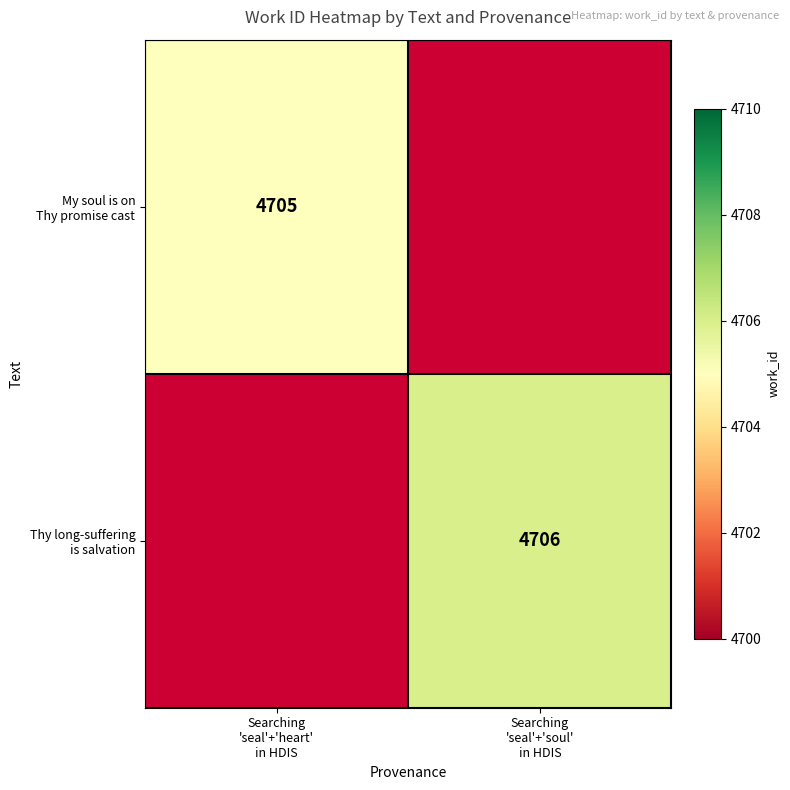

Which label corresponds to the largest value in the chart?

Searching
'seal'+'soul'
in HDIS